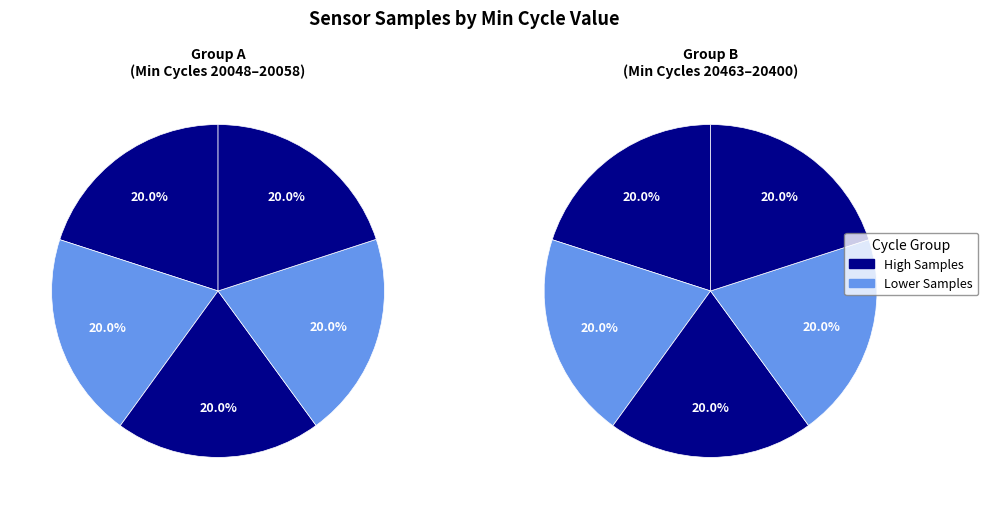

Is it true that Min_cycle=20058 is 3% of the pie?

False